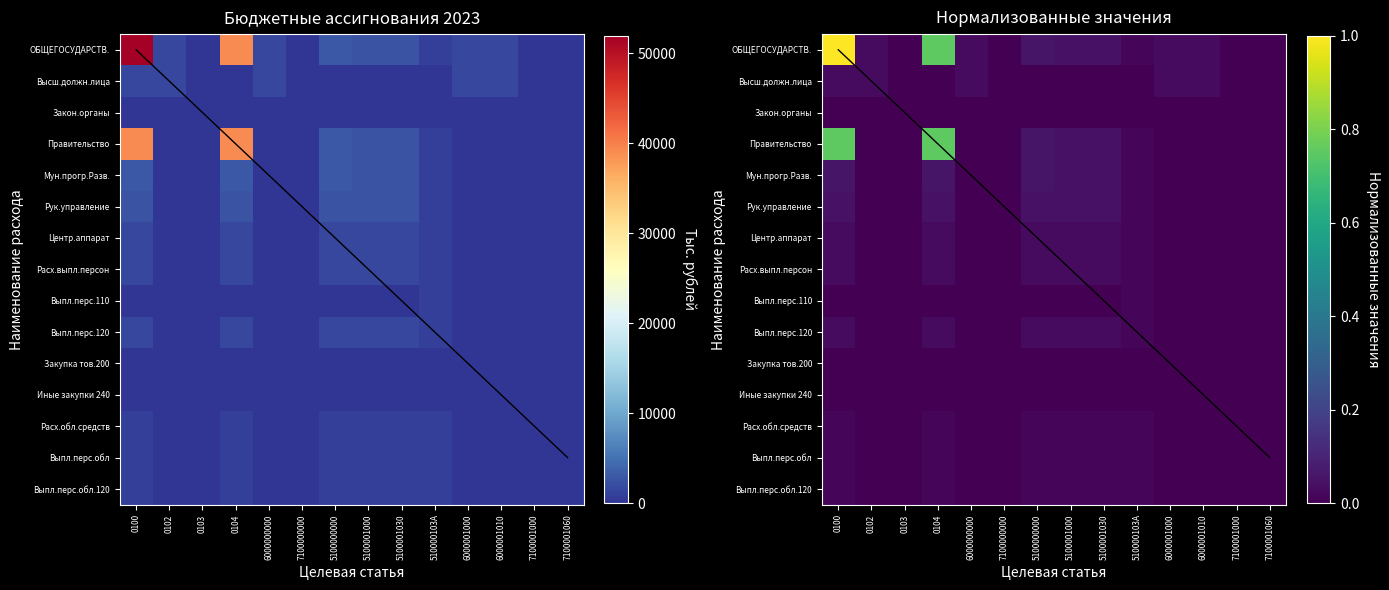

Which label corresponds to the smallest value in the chart?

0103